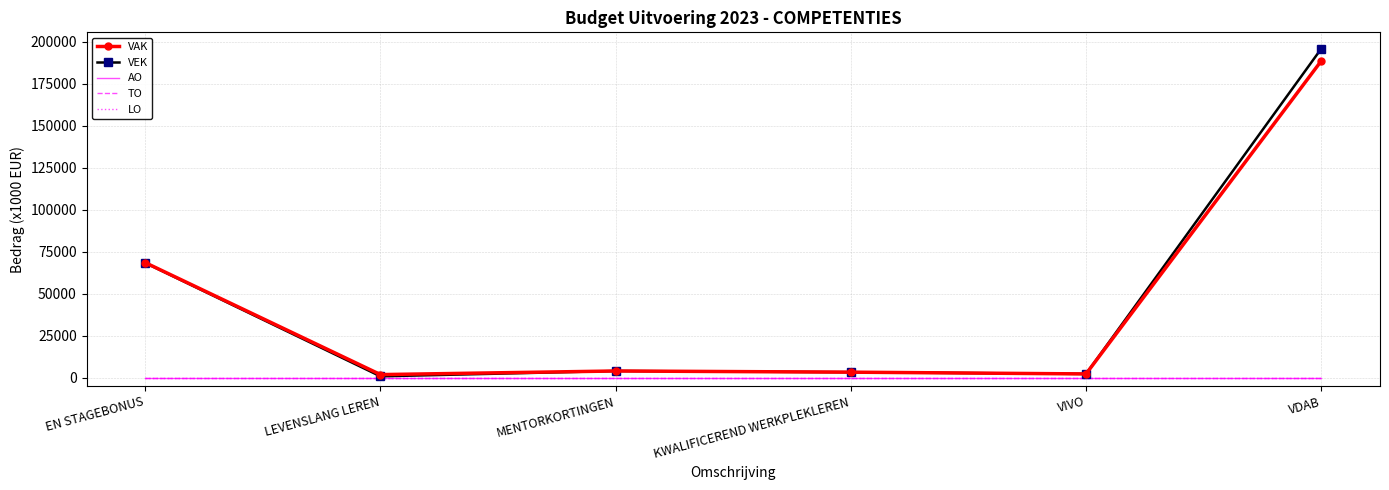

Which series changed the most between LEVENSLANG LEREN and VIVO?

VEK